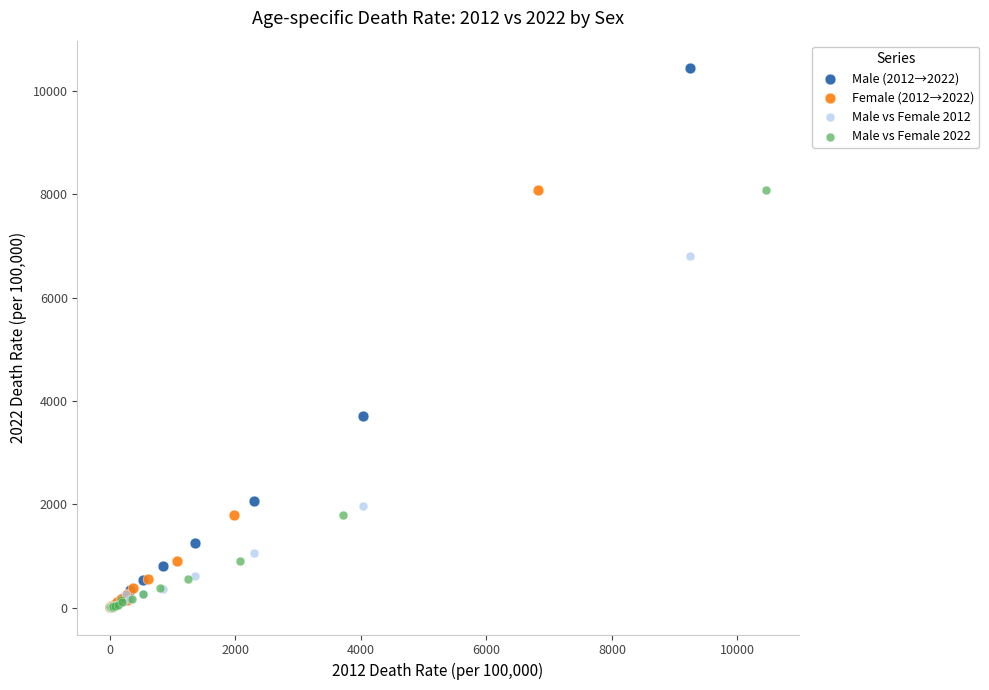

Which series reaches the maximum Y coordinate?

Male (2012→2022)